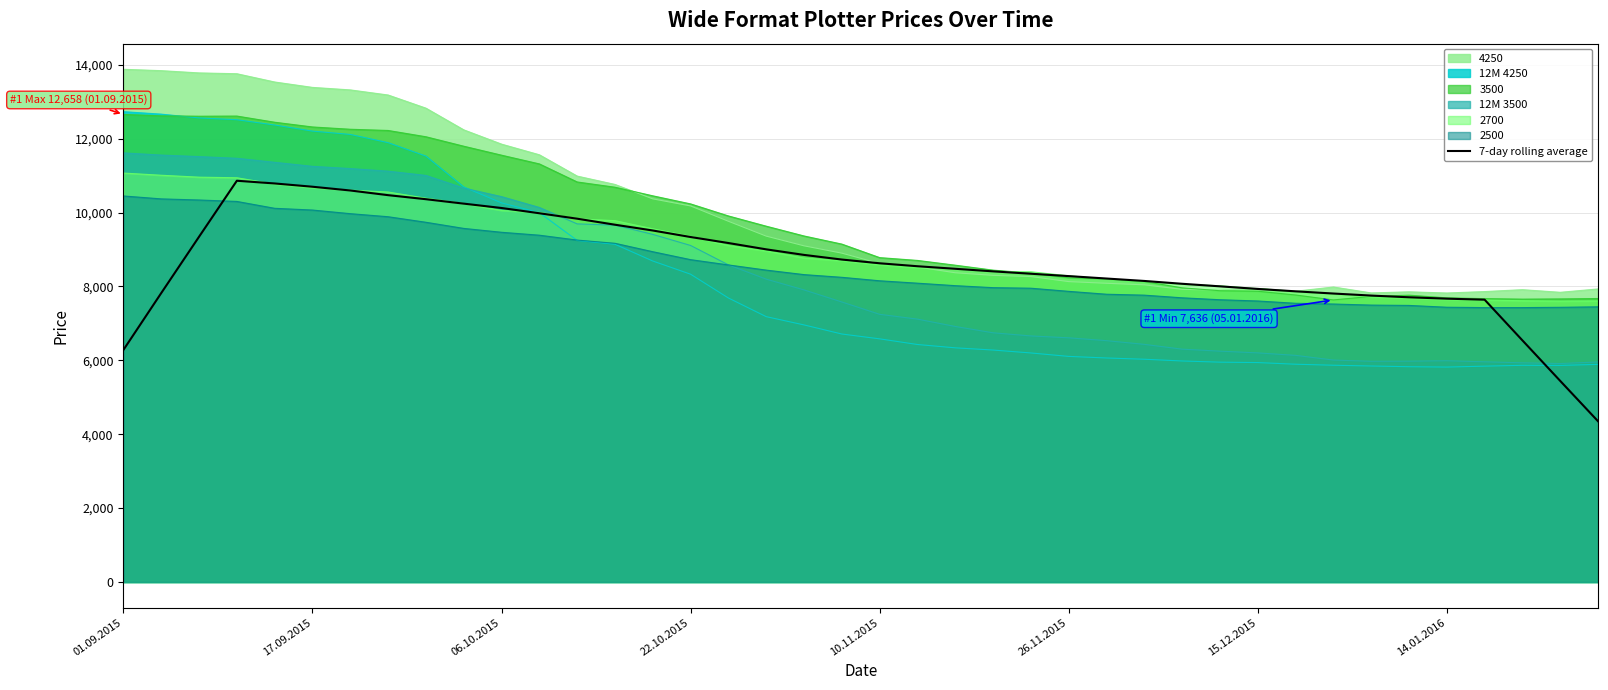

Which series has the widest spread of values?

12M 4250